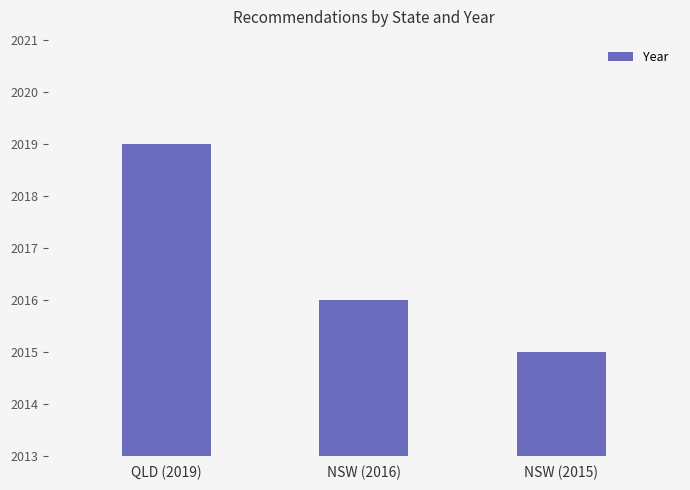

How many values are below 2016?

1